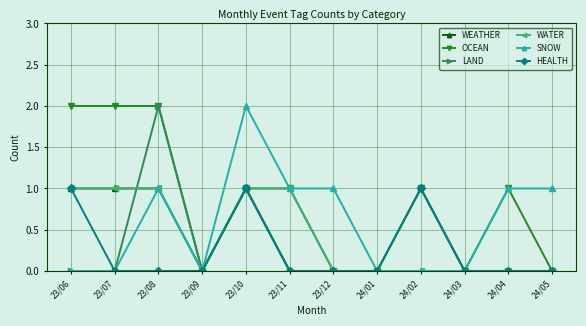

Where is the first local maximum for LAND?

23/08